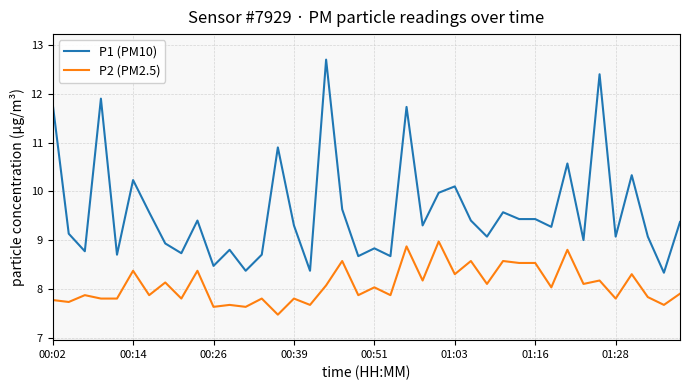

True or false: P1 (PM10) and P2 (PM2.5) cross at least once.

False